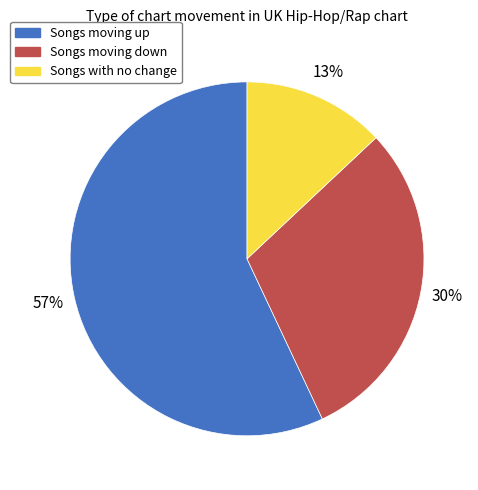

Is there any slice that represents more than half of the pie?

Yes